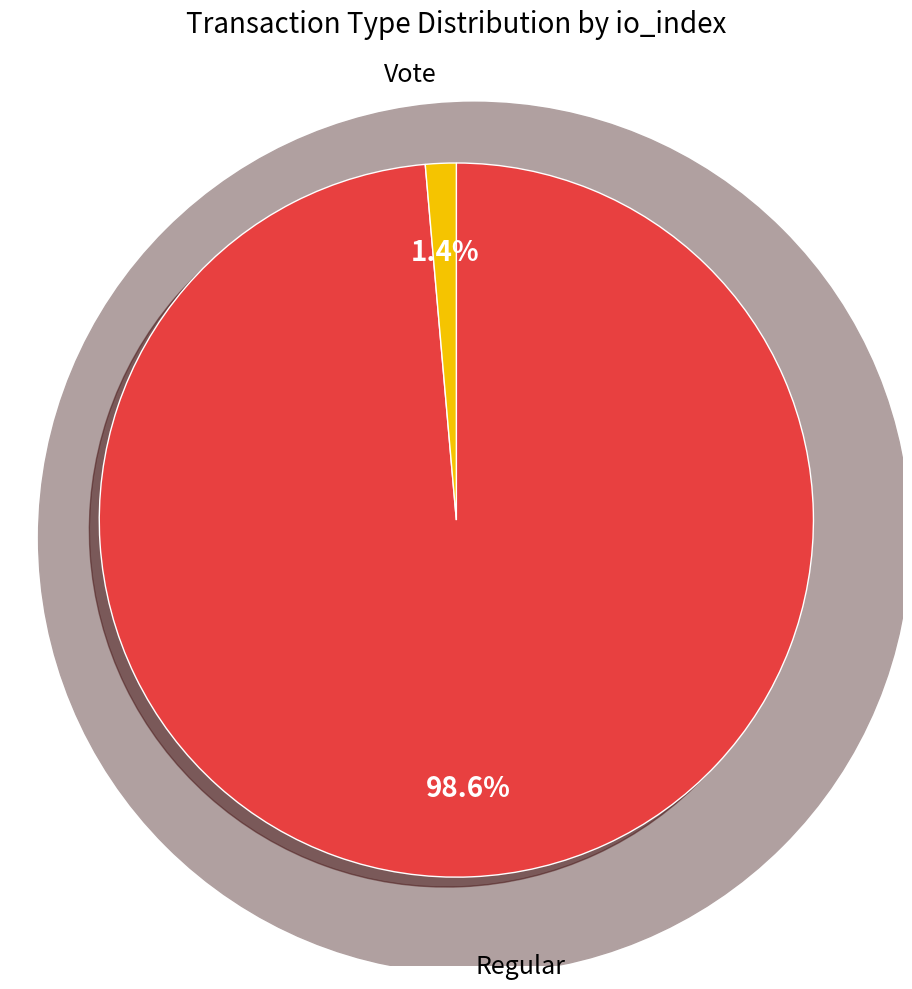

What portion of the pie excludes Regular?

1.4%